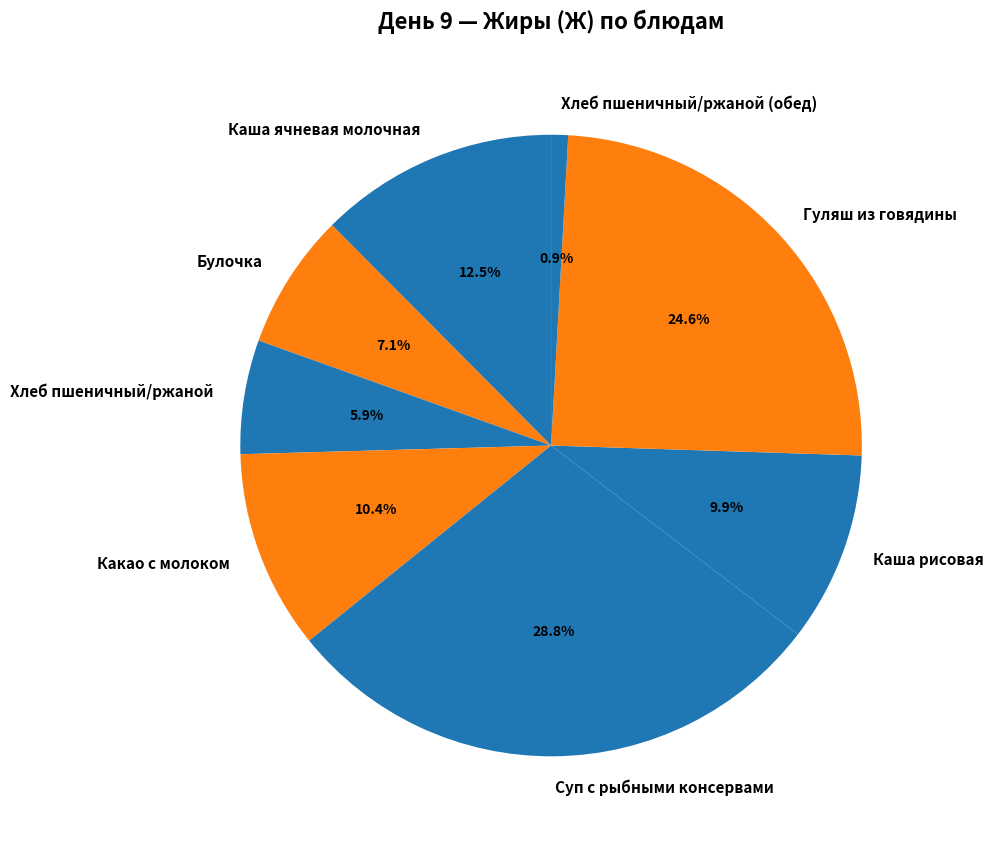

Is there a majority slice in this chart?

No